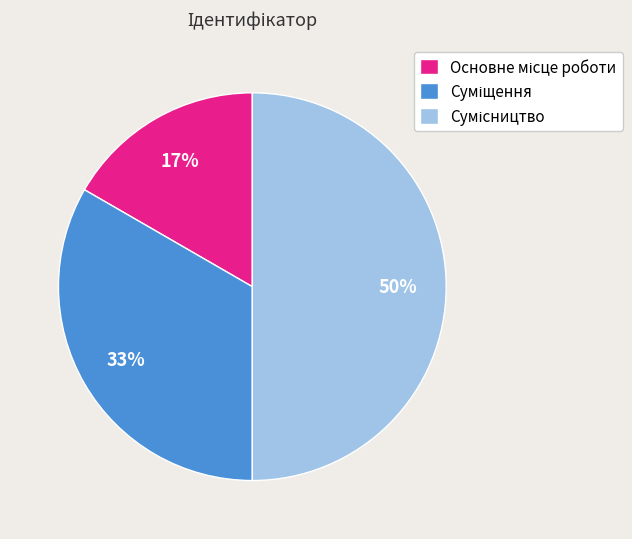

To the nearest percent, what is the difference between the largest and smallest slice percentages?

33%